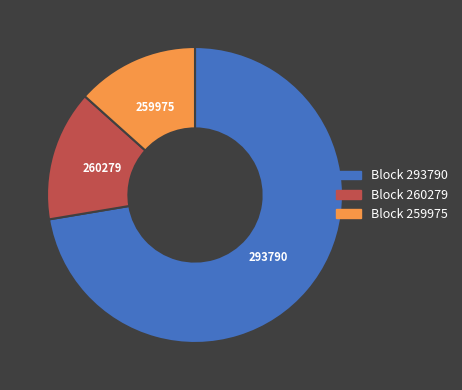

What is the largest slice in the pie chart?

Block 293790